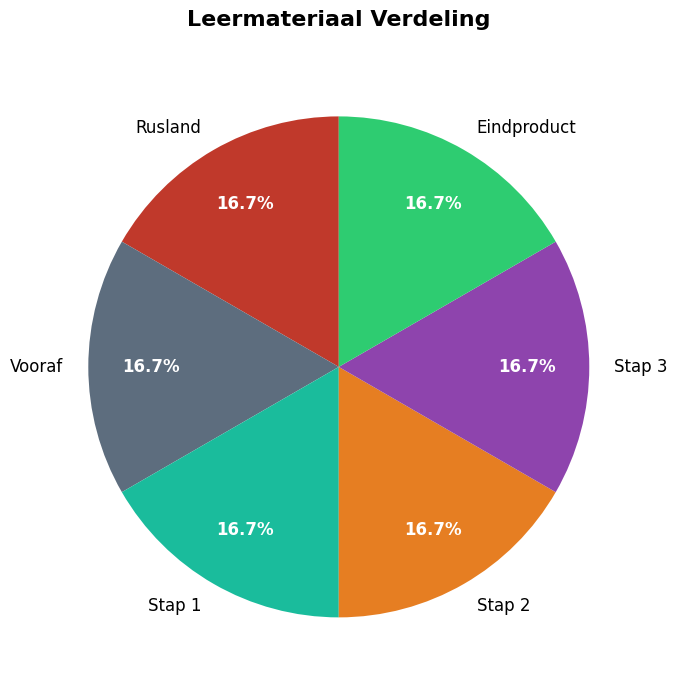

The Stap 1 slice represents 5% of the pie. True or false?

False